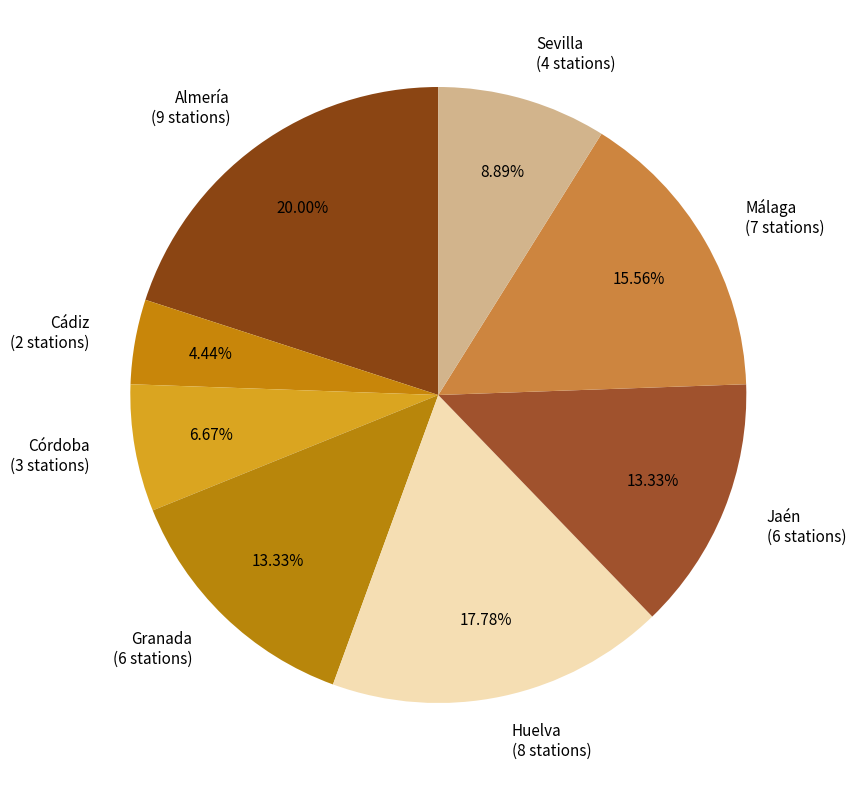

Does any single category account for the majority?

No